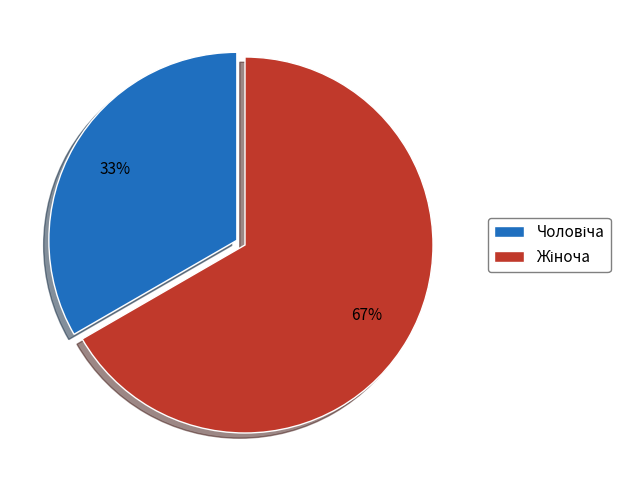

How many slices are in this pie chart?

2